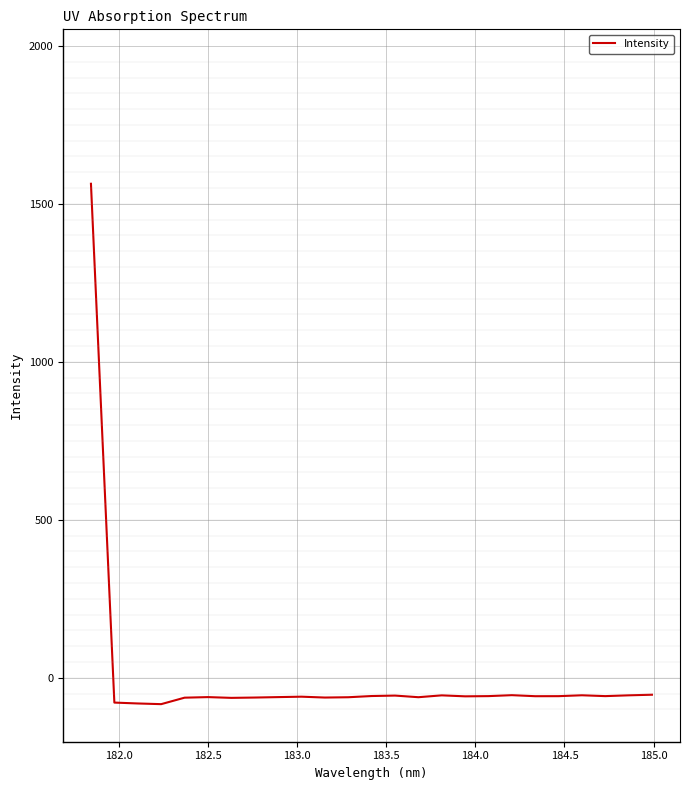

What is the greatest value displayed?

1563.7